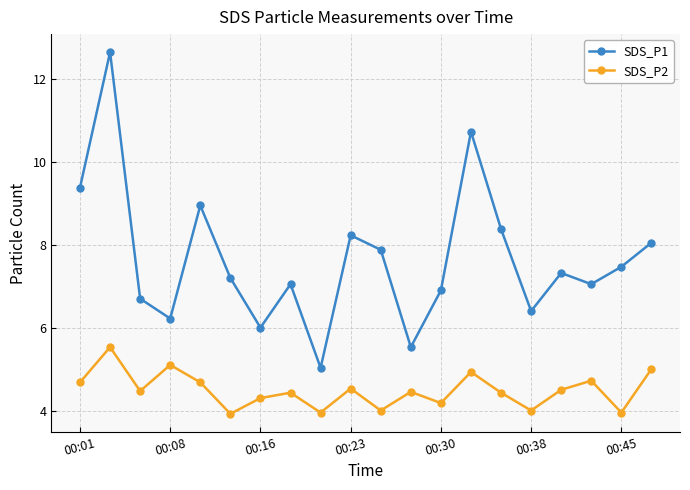

What is the value of the SDS_P1 point at the 10th from the left?

8.2